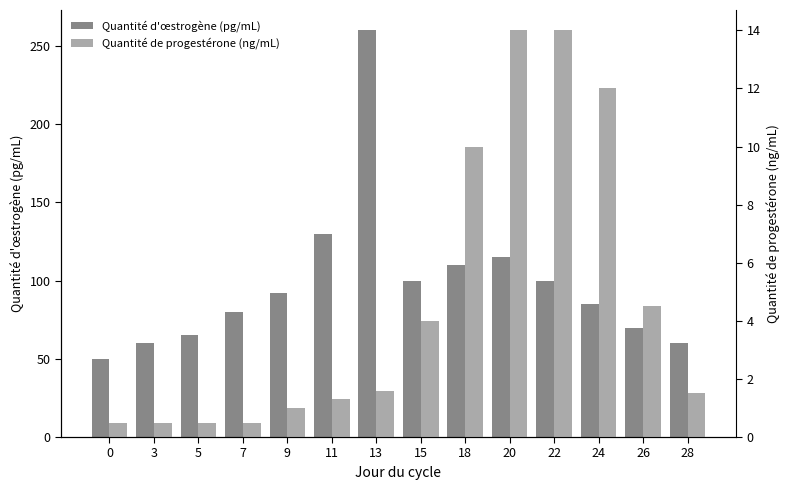

Which series has the largest total across all categories?

Quantité d'œstrogène (pg/mL)